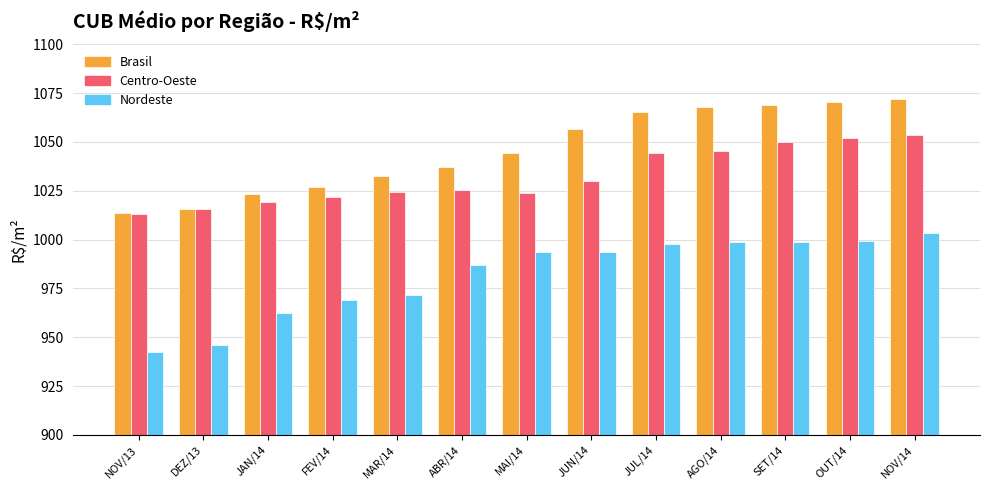

What is the value of the Nordeste bar at the 7th from the left?

993.6